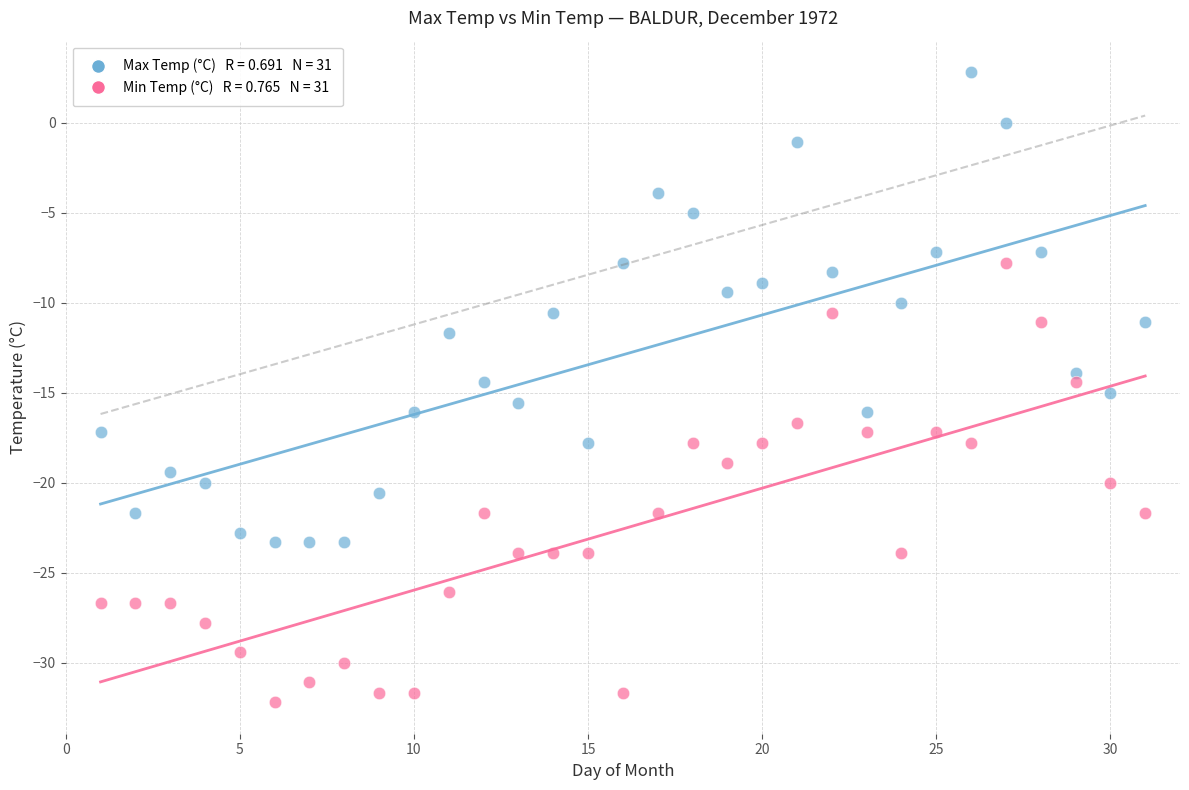

Across all data points, what is the range of X values (max minus min)?

30.0